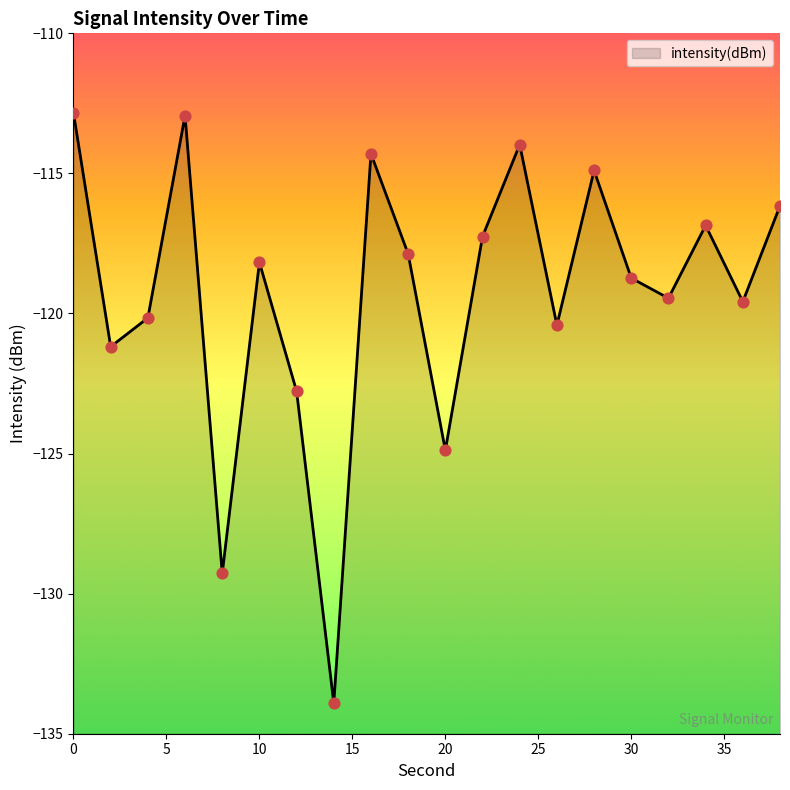

What is the change in value from 10 to 18?

+0.3